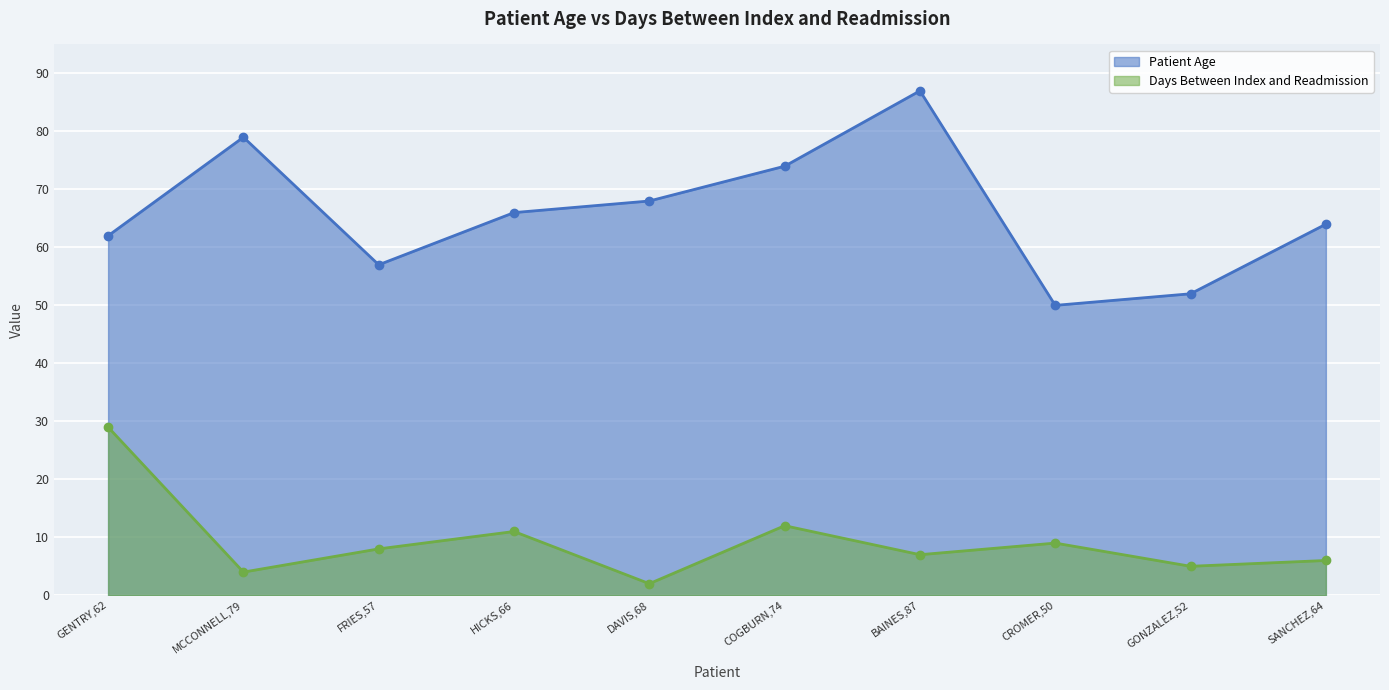

The Patient Age series shows 68 at DAVIS,68. True or false?

True